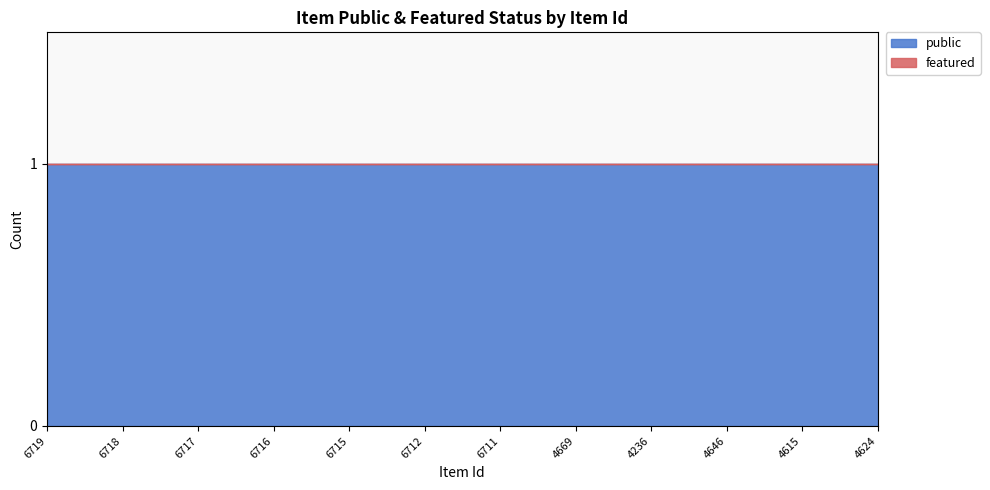

What is the label of the 7th point from the left?

6711